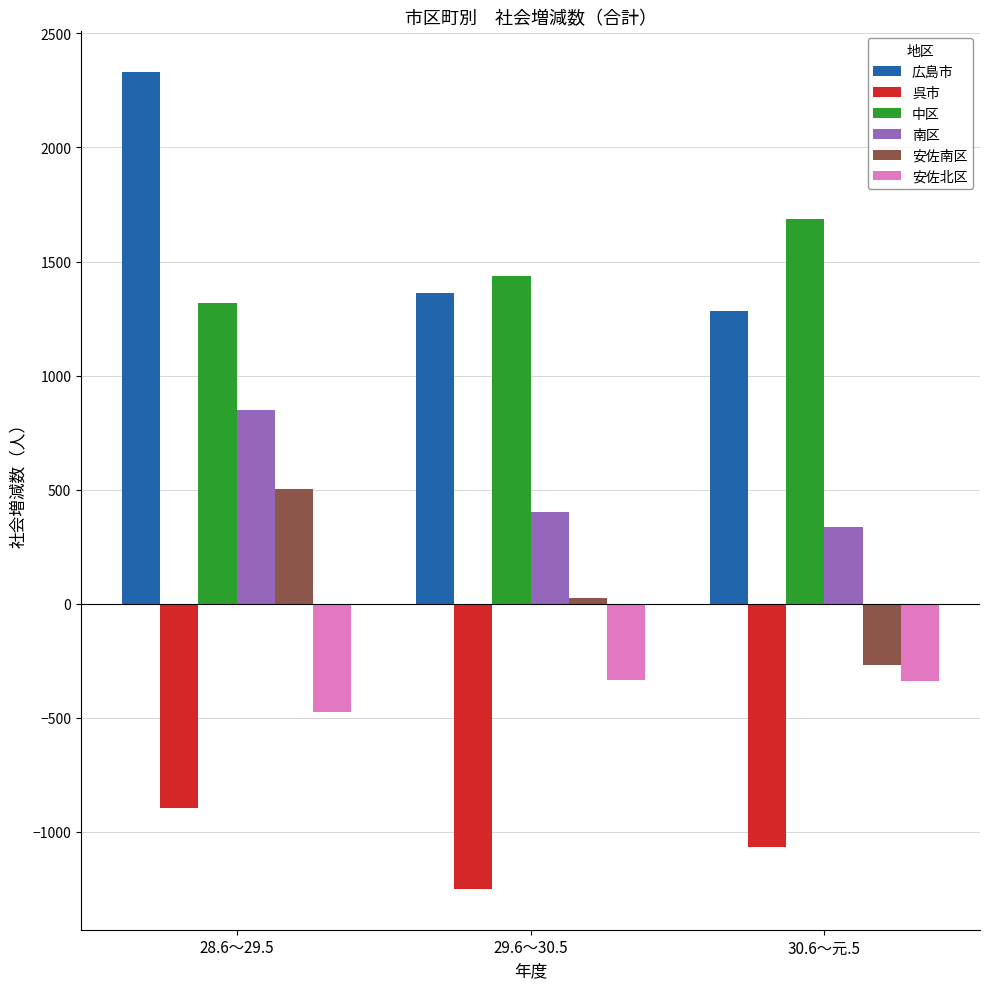

At which category does the chart reach its minimum across all series?

29.6～30.5